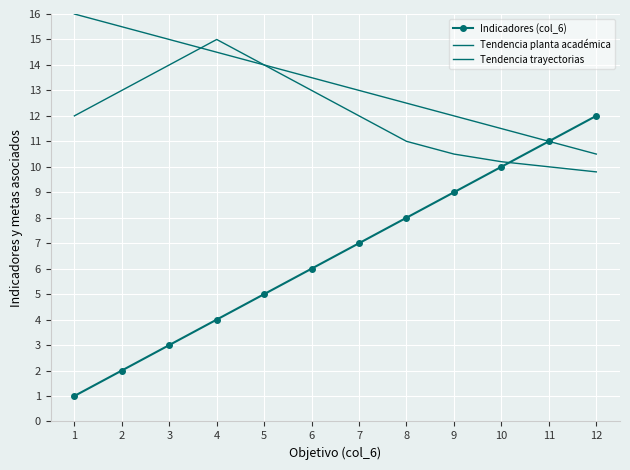

True or false: Tendencia trayectorias has more than 2 interior local peaks.

False